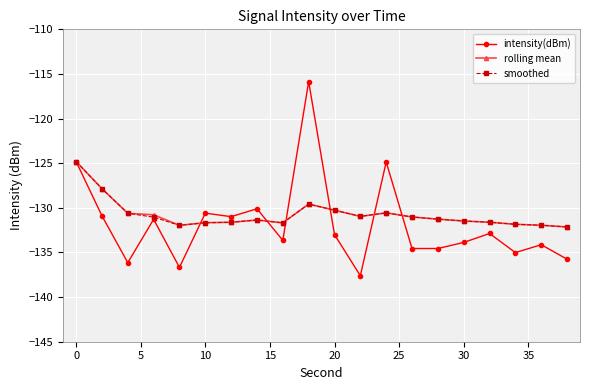

How many categories are shown in the chart?

20